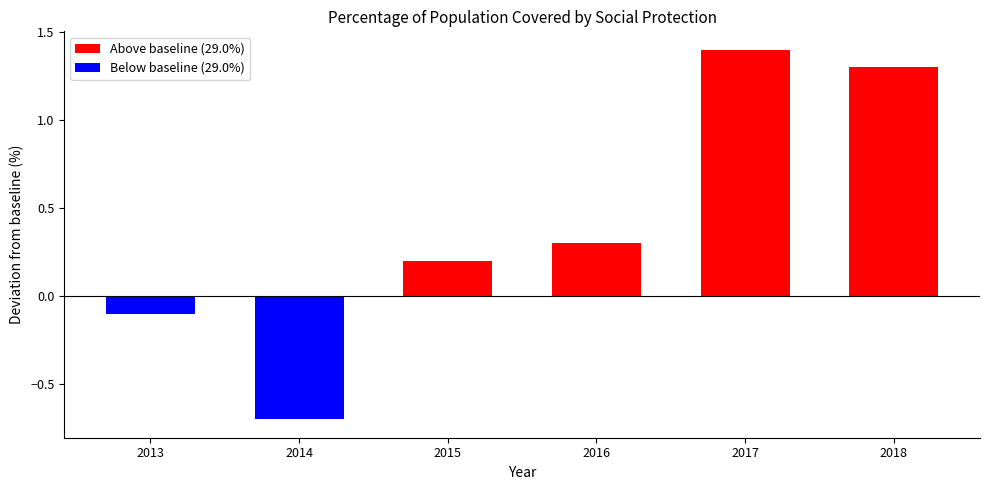

At which label does the data first exceed 29?

2015